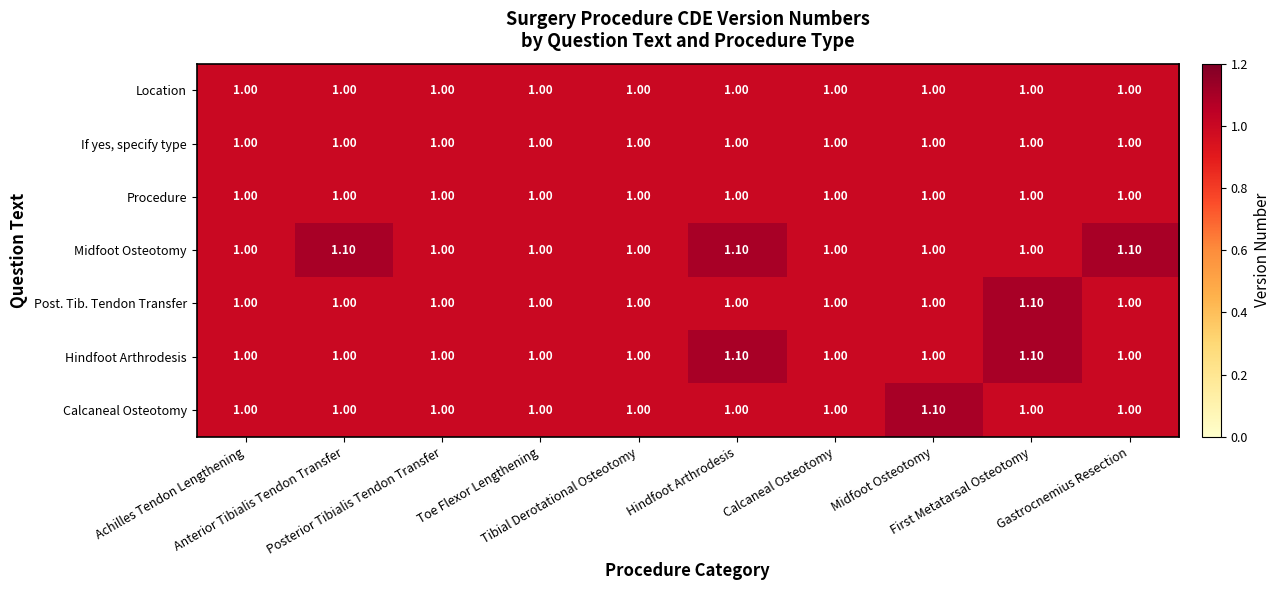

What is the smallest value displayed?

1.0